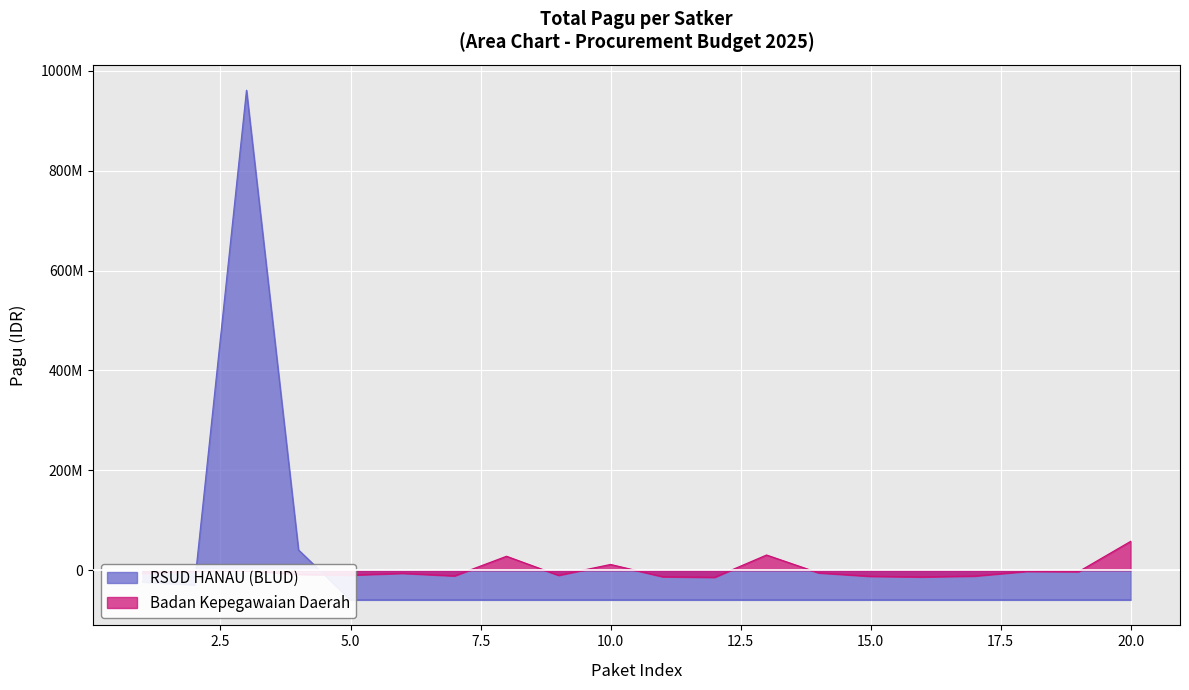

True or false: the data has more than 1 interior local peaks.

True